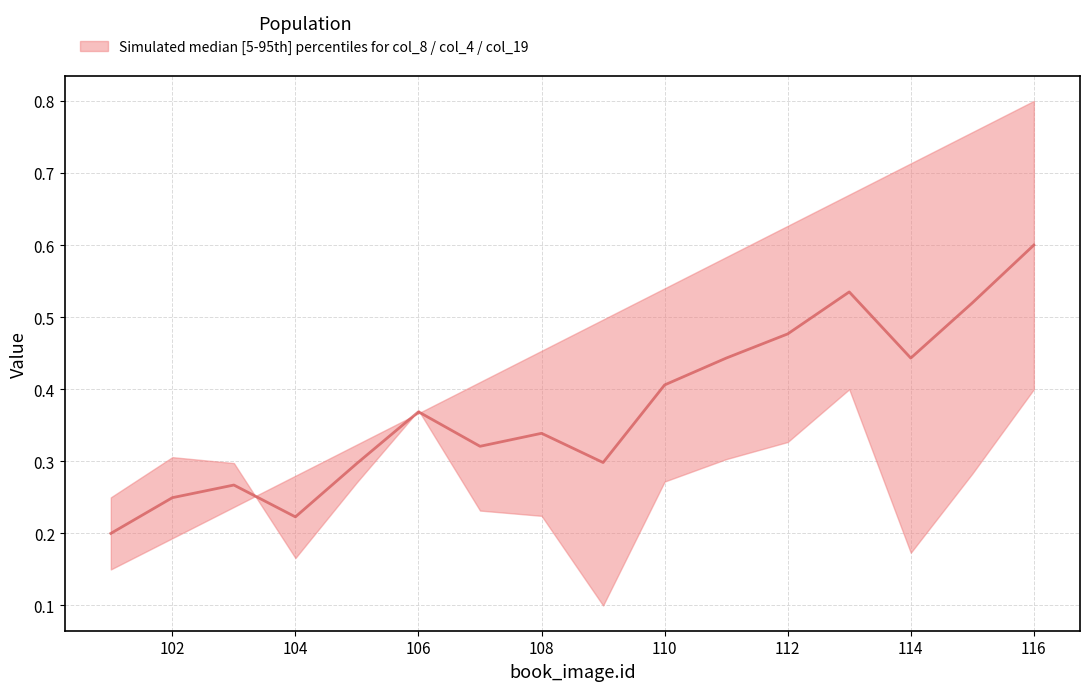

Does the chart display data point markers on the line(s)?

No